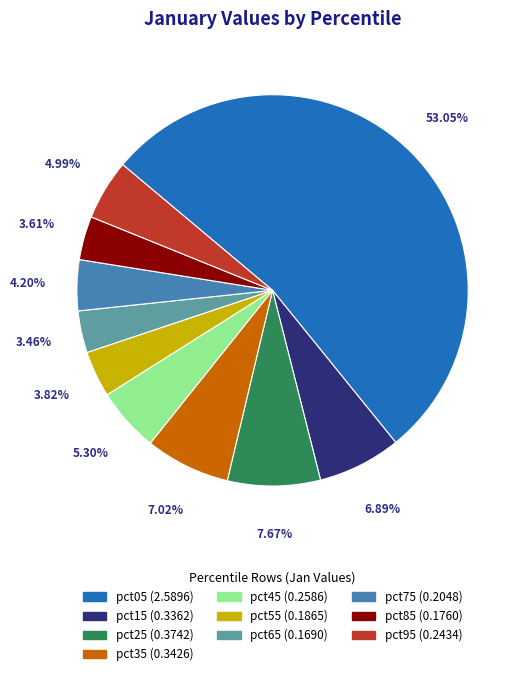

To the nearest percent, what portion does pct25 represent?

8%